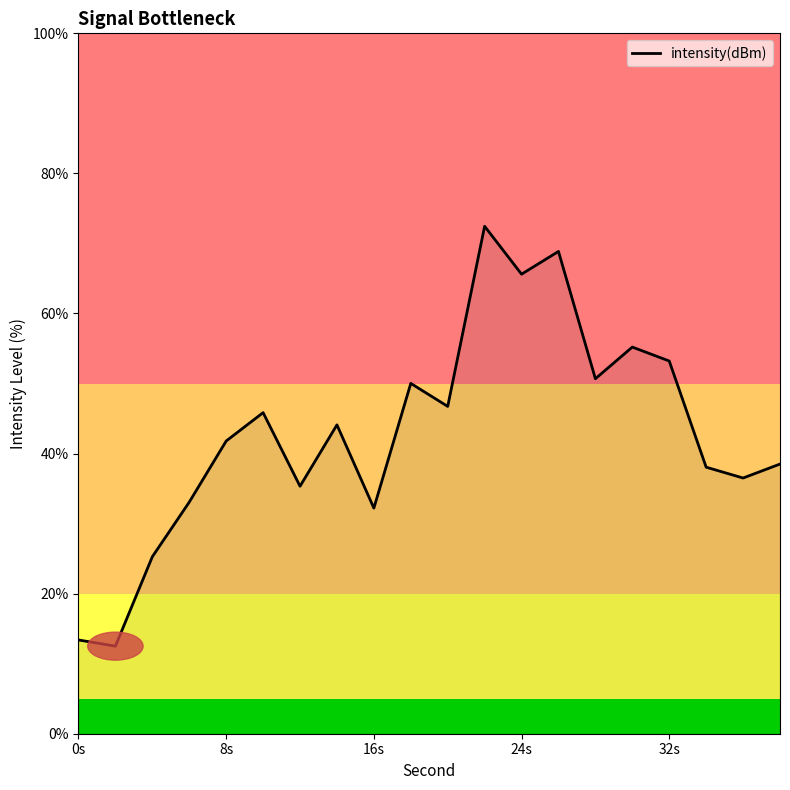

What is the smallest value displayed?

12.5